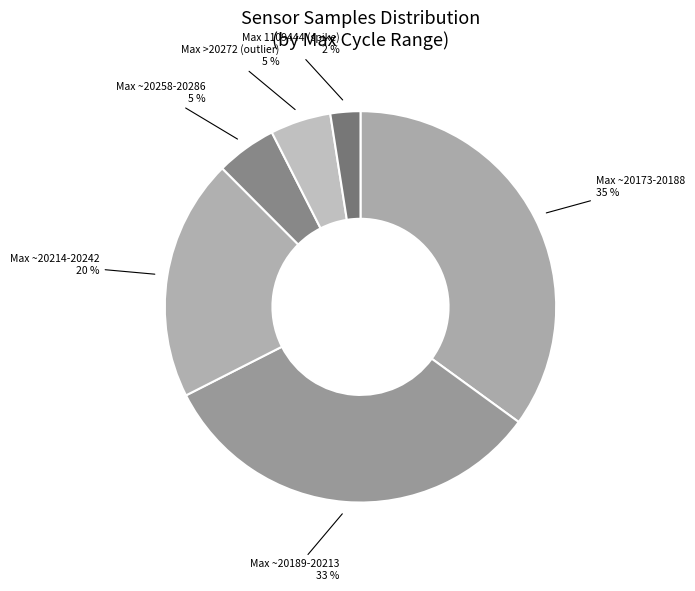

How many segments does this pie chart have?

6